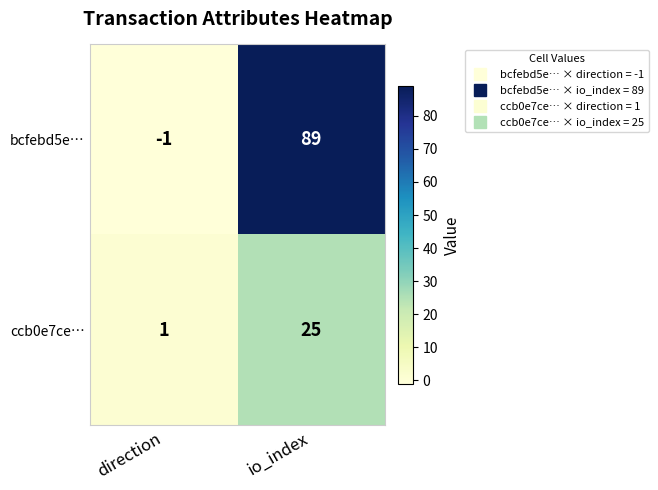

Where is ccb0e7ce… nearest to the value 13?

direction